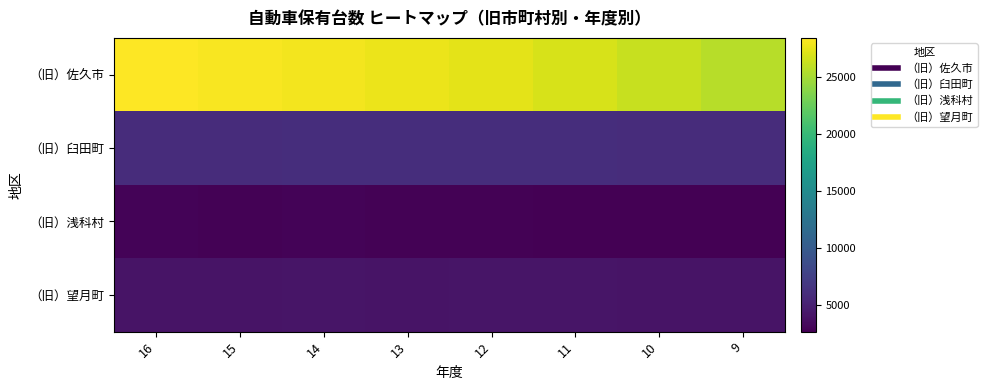

At which category is the sum across all series the highest?

16